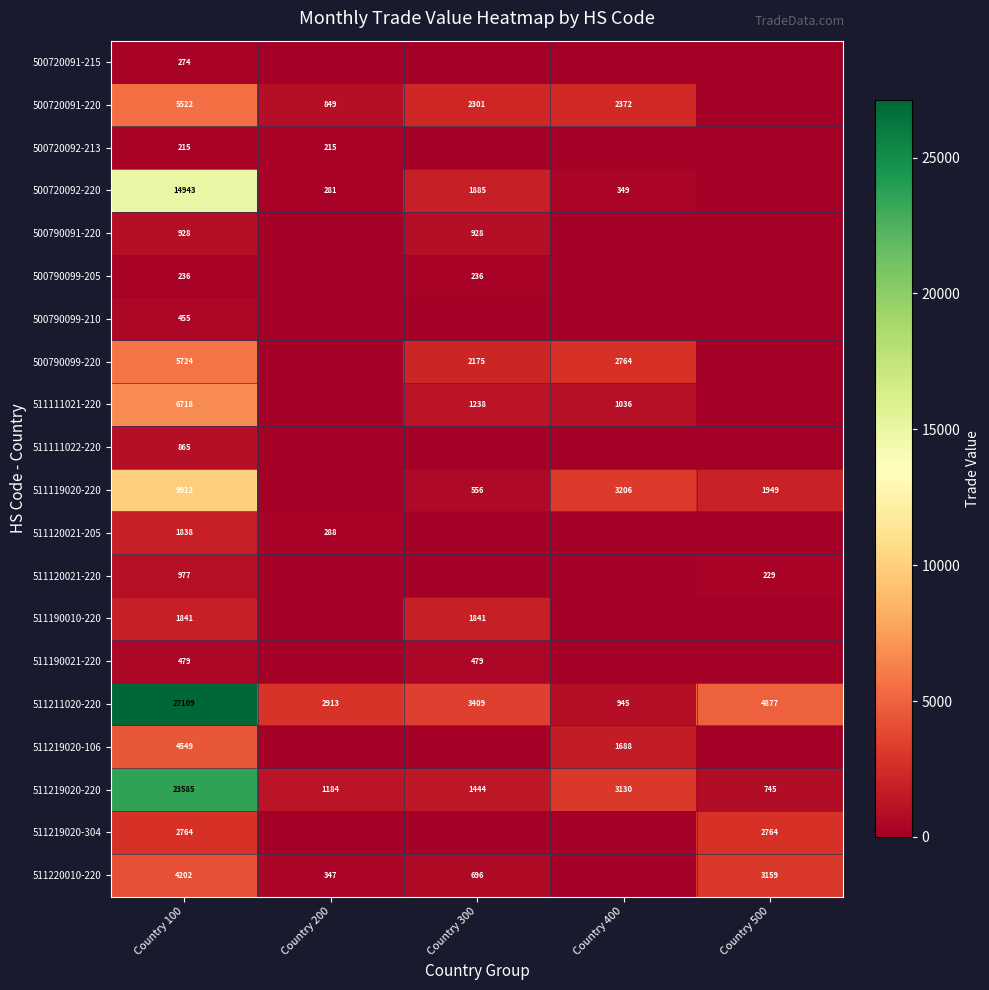

What is the difference between the 511219020-106 values at Country 400 and Country 100?

2861